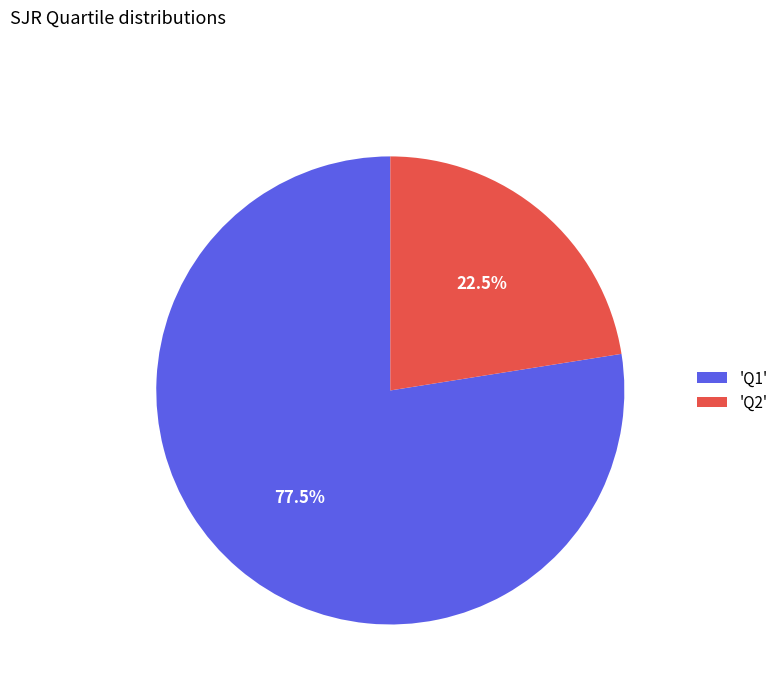

Is there a majority slice in this chart?

Yes